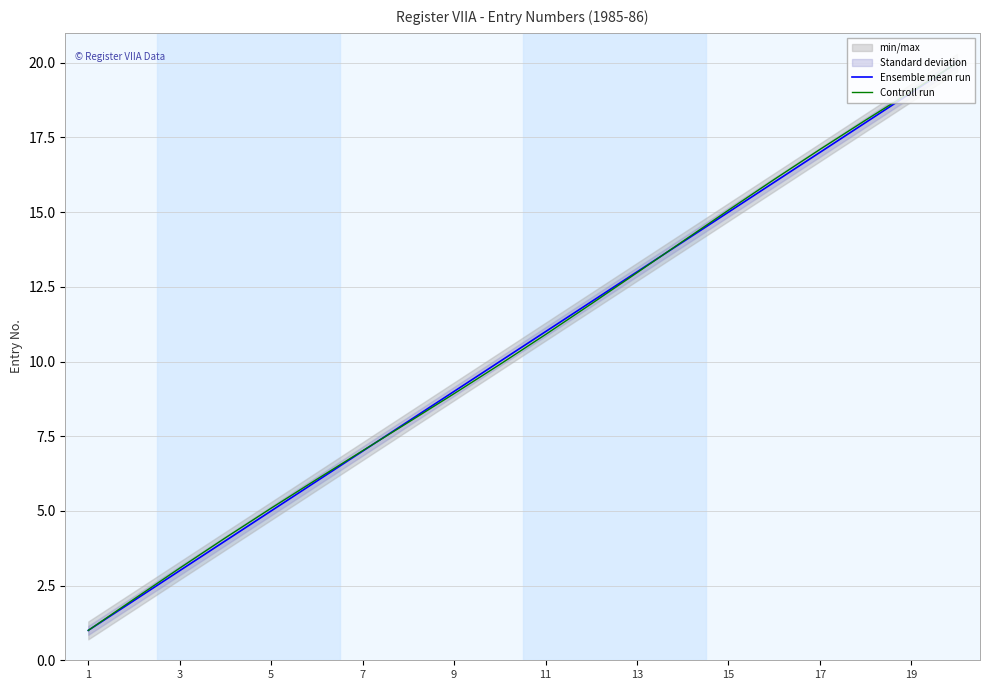

Rank the series by their average value, from highest to lowest.

Controll run, Ensemble mean run